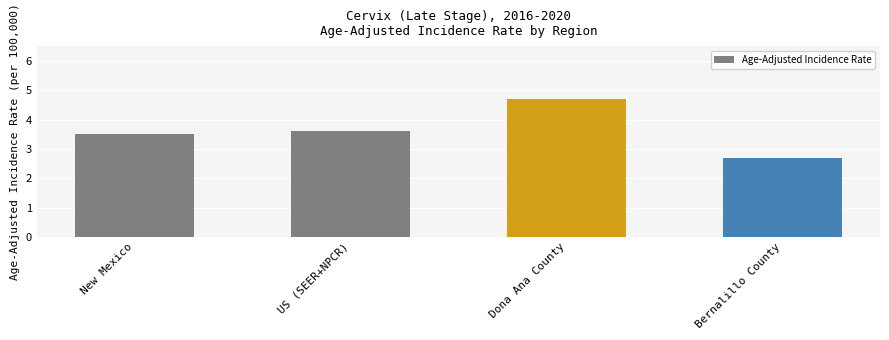

What is the sum of the values at Dona Ana County and New Mexico?

8.2